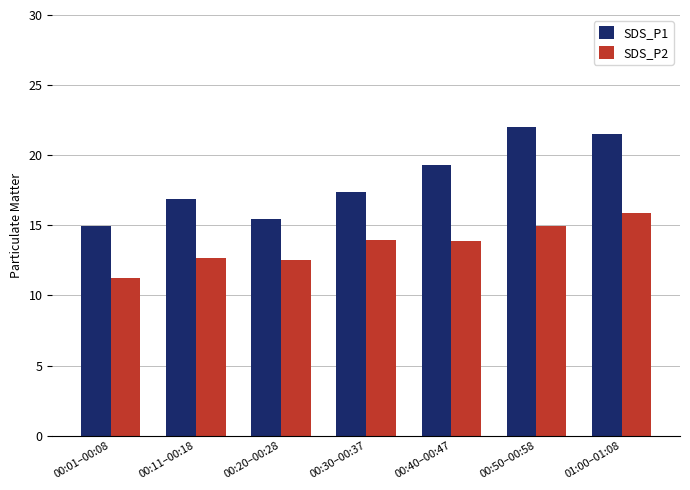

What is the label of the 1st bar from the left?

00:01–00:08